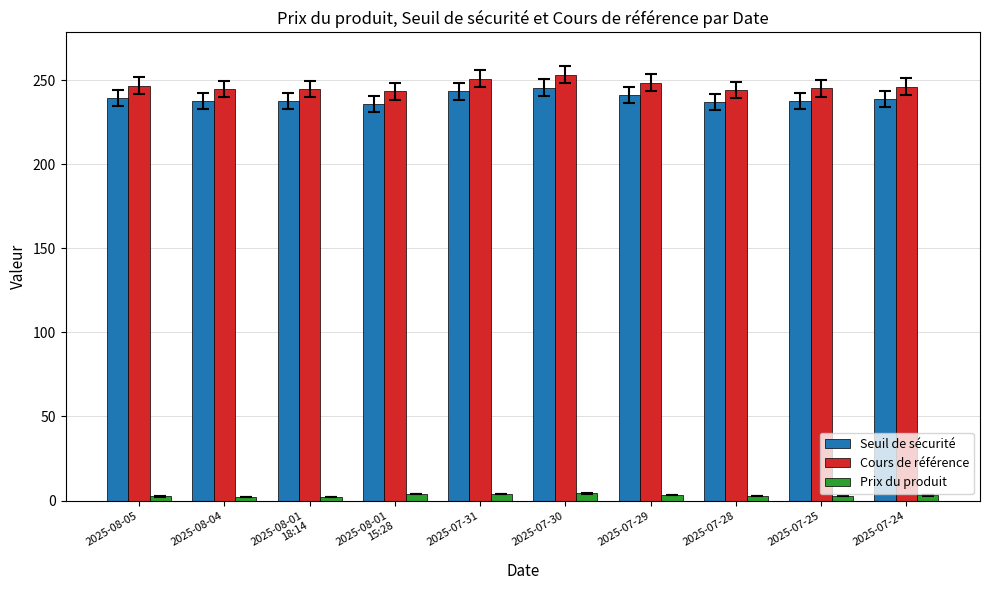

Rank the series by their maximum value, from lowest to highest.

Prix du produit, Seuil de sécurité, Cours de référence